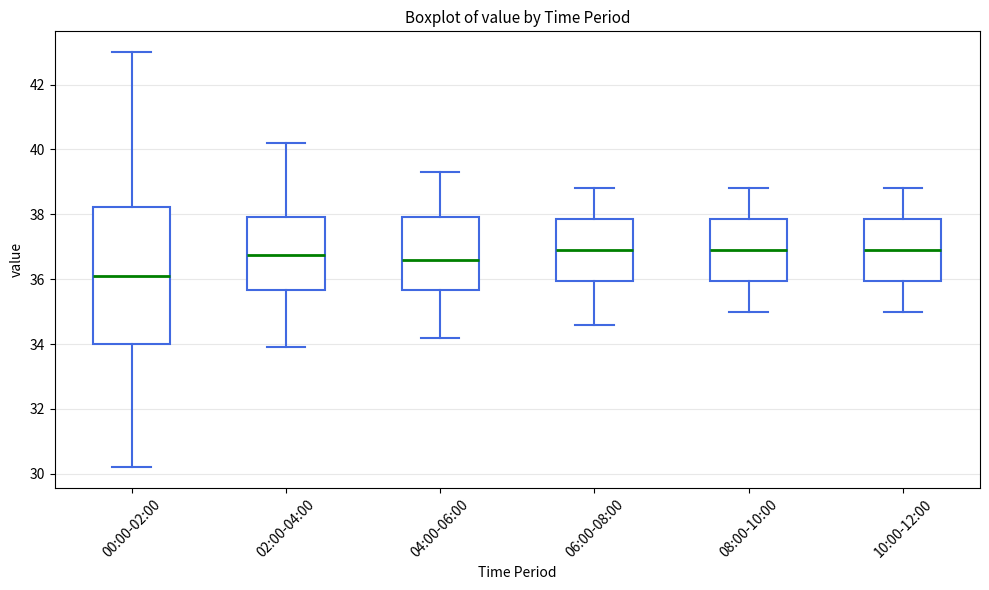

Where is the upper edge of the box for 06:00-08:00 on the y-axis? The values are not printed on the chart, so give them approximately, as read against the axis.

37.8